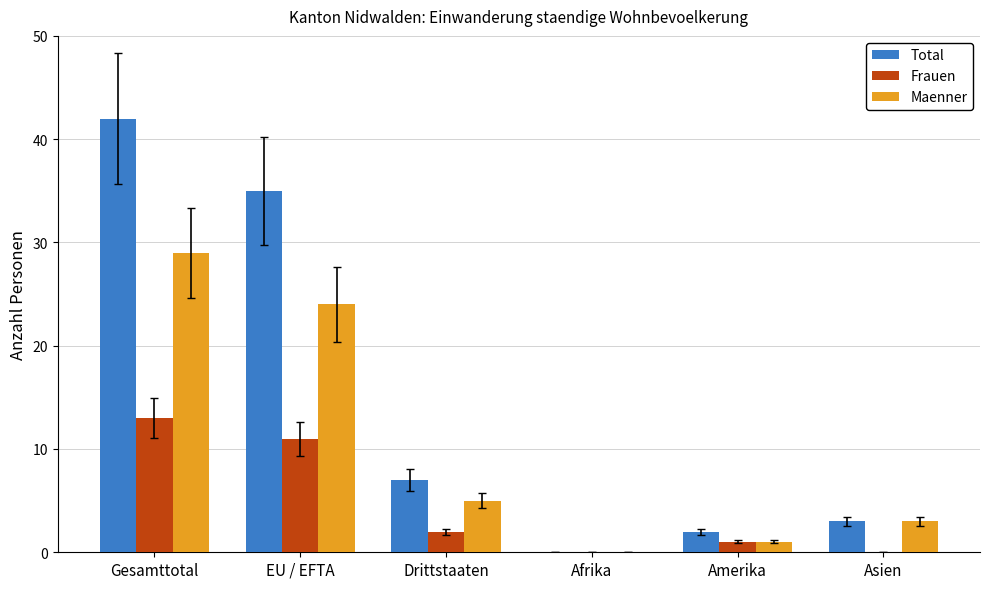

Between Gesamttotal and Asien, which series saw the biggest shift?

Total